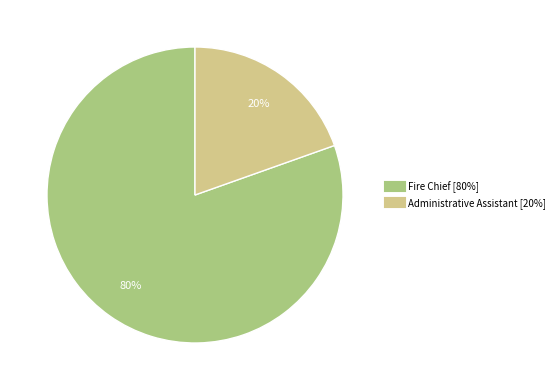

Combined, do Fire Chief and Administrative Assistant account for over 50%?

Yes